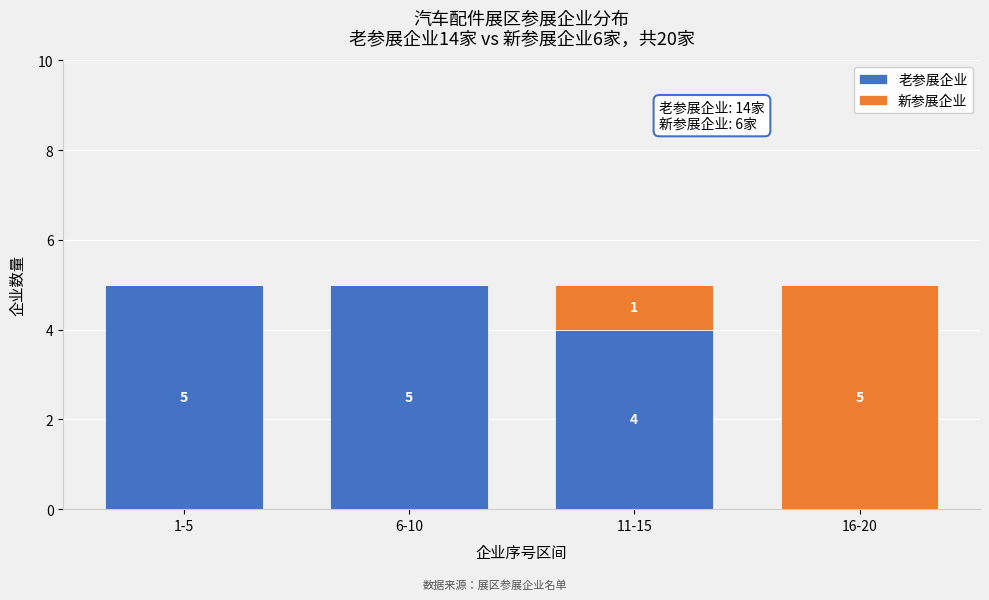

Reading right to left, transcribe the values for 老参展企业.

16-20=0	11-15=4	6-10=5	1-5=5